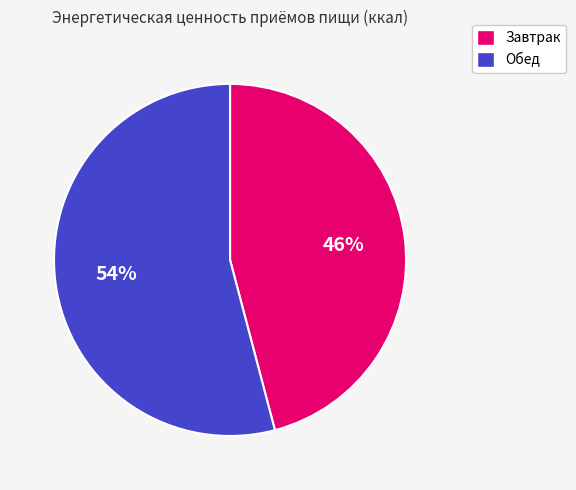

To the nearest percent, what is the average slice percentage?

50%